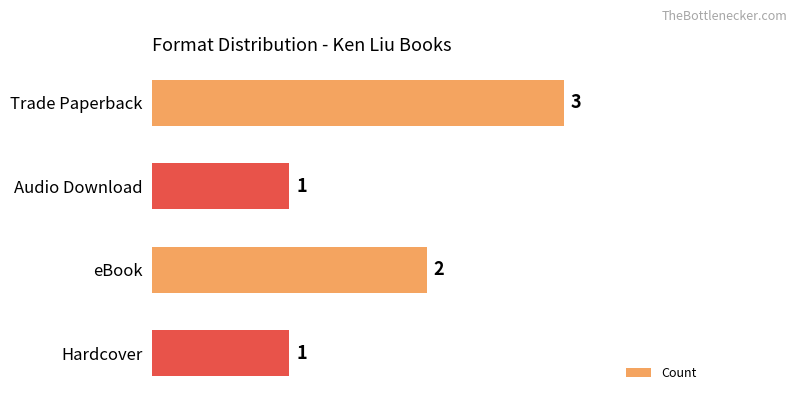

How many values are between 1 and 3?

4